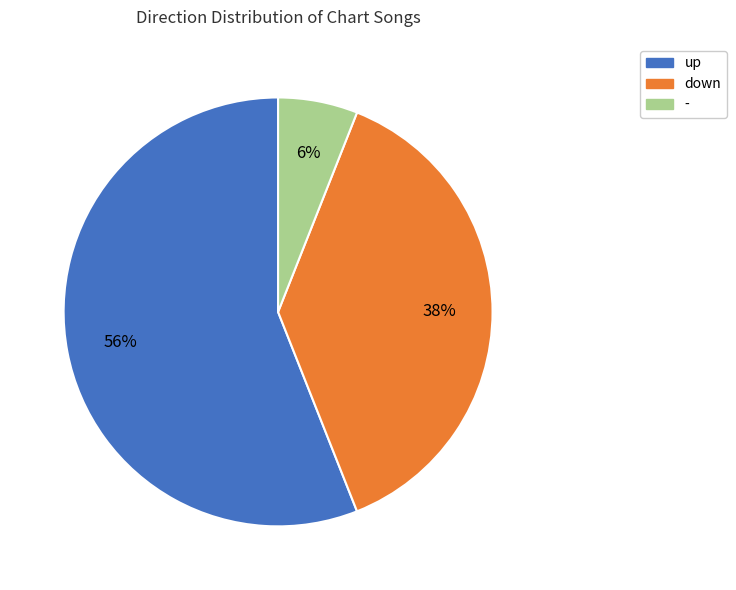

Between - and down, which is larger?

down